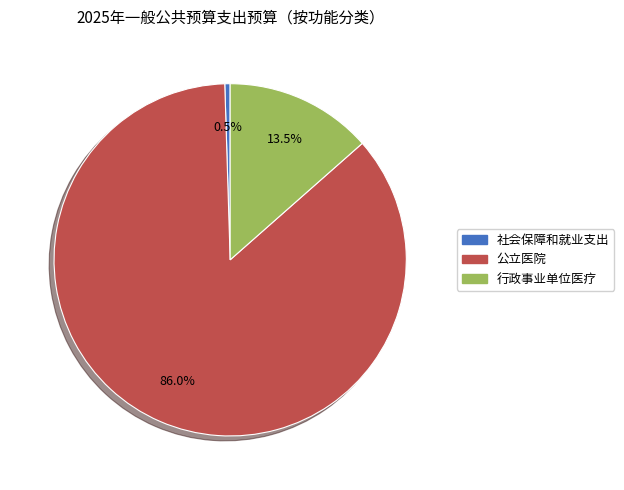

Is it true that 公立医院 is 74% of the pie?

False